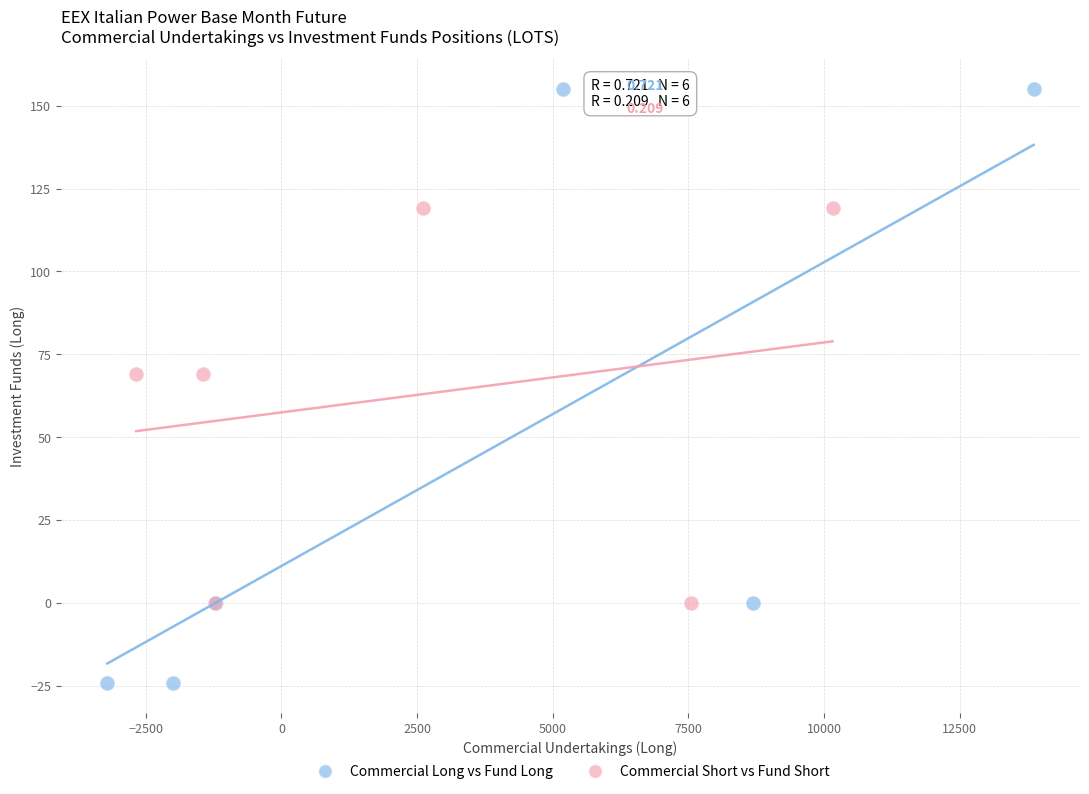

Which series reaches the minimum Y coordinate?

Commercial Long vs Fund Long